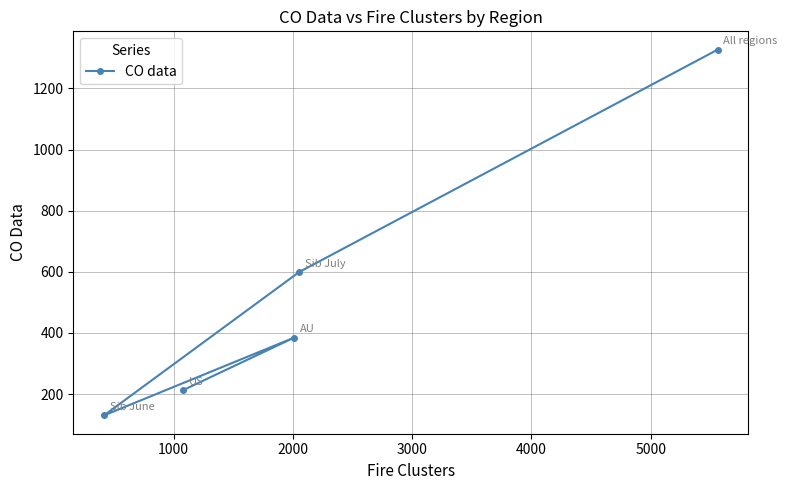

What is the sum of all values?

2654